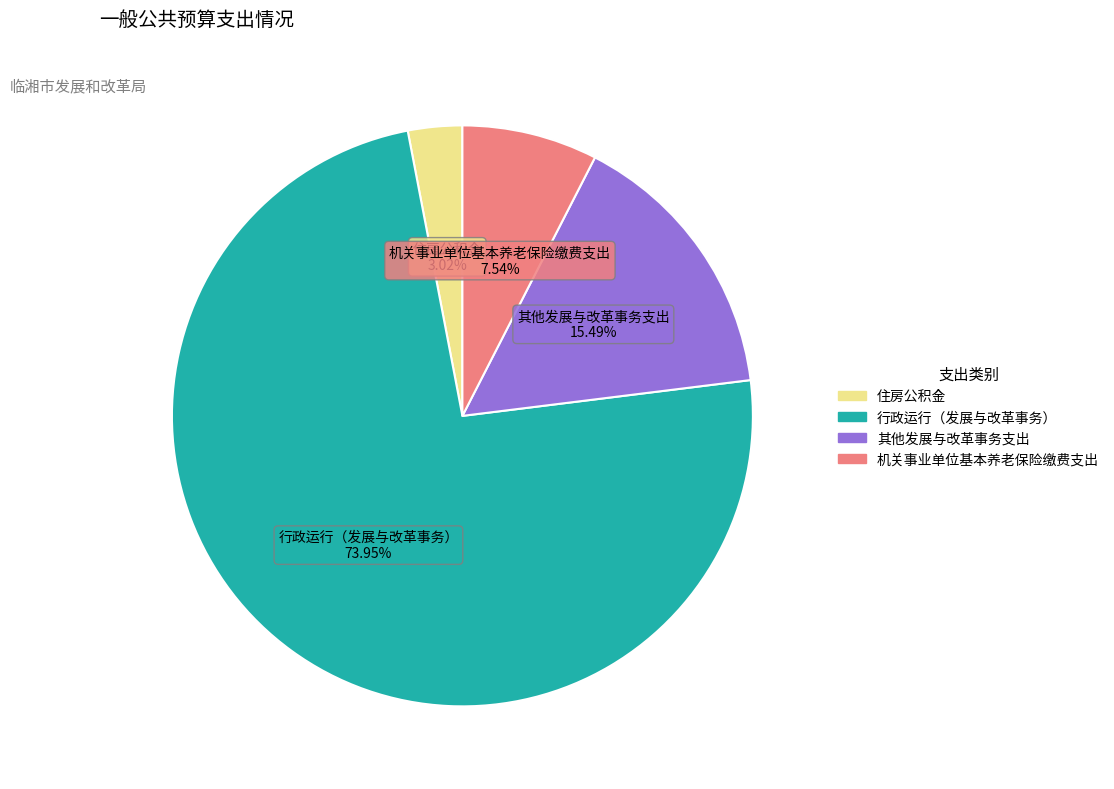

To the nearest percent, what is the difference between the 其他发展与改革事务支出 and 机关事业单位基本养老保险缴费支出 slice percentages?

8%